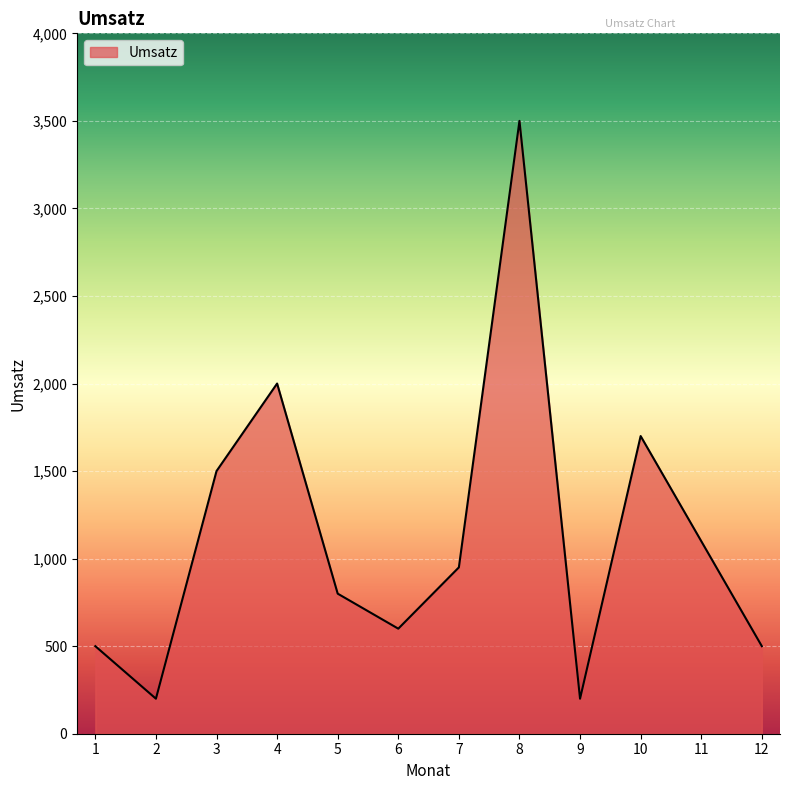

Which label corresponds to the largest value in the chart?

8